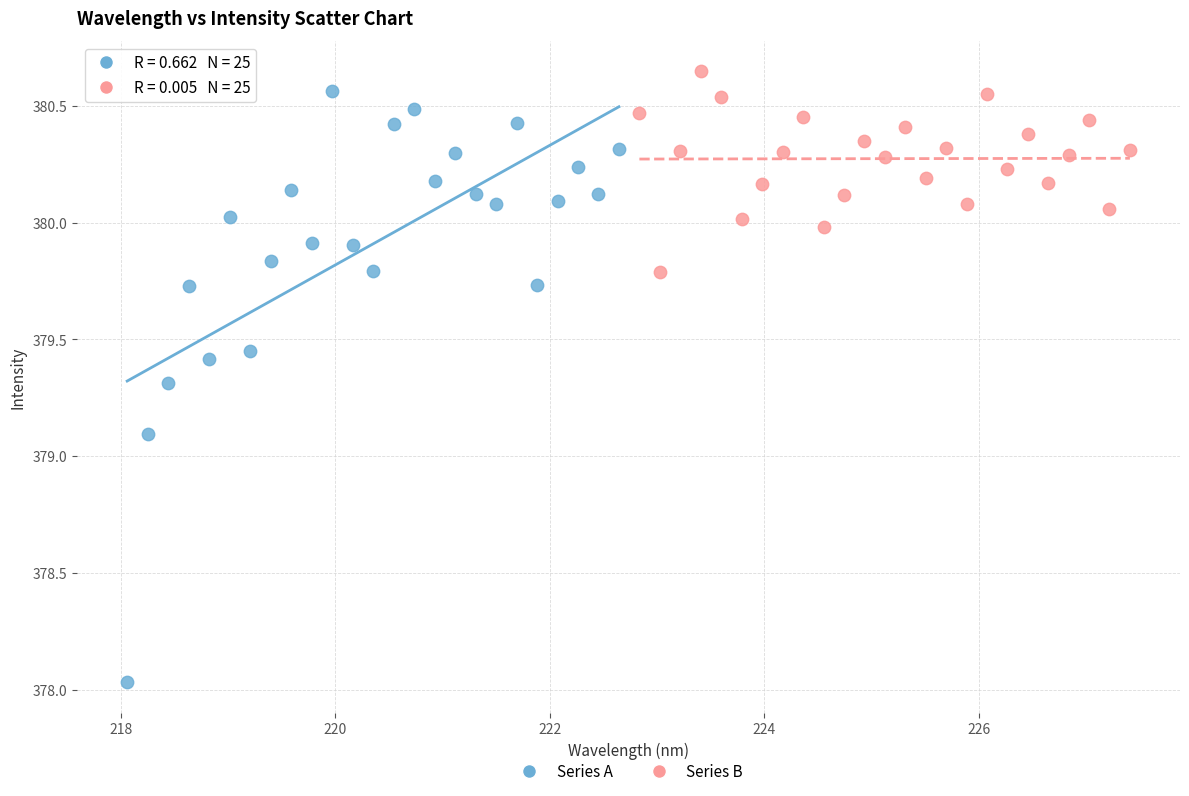

Which series has the widest spread of Y values?

Series A